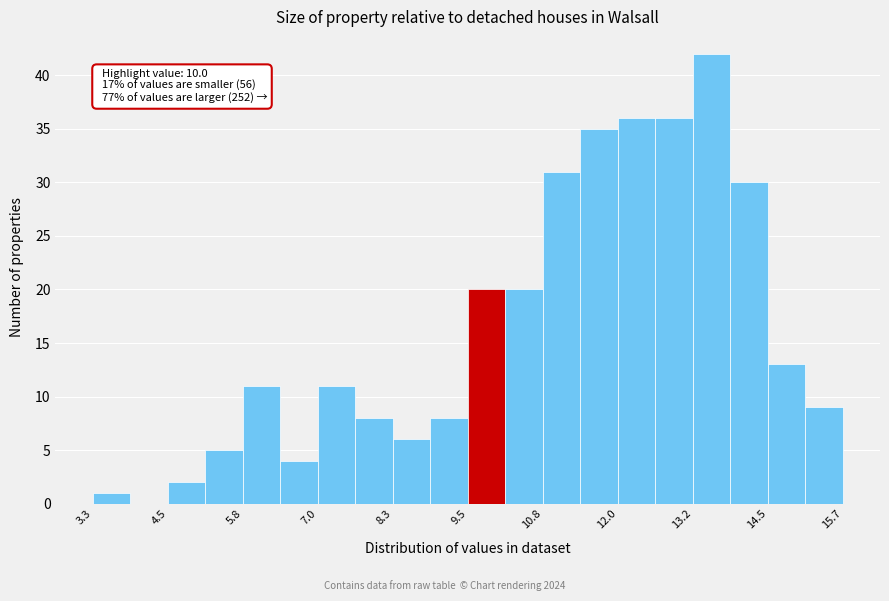

Read against the x-axis, roughly where is the centre of the tallest bar?

13.6